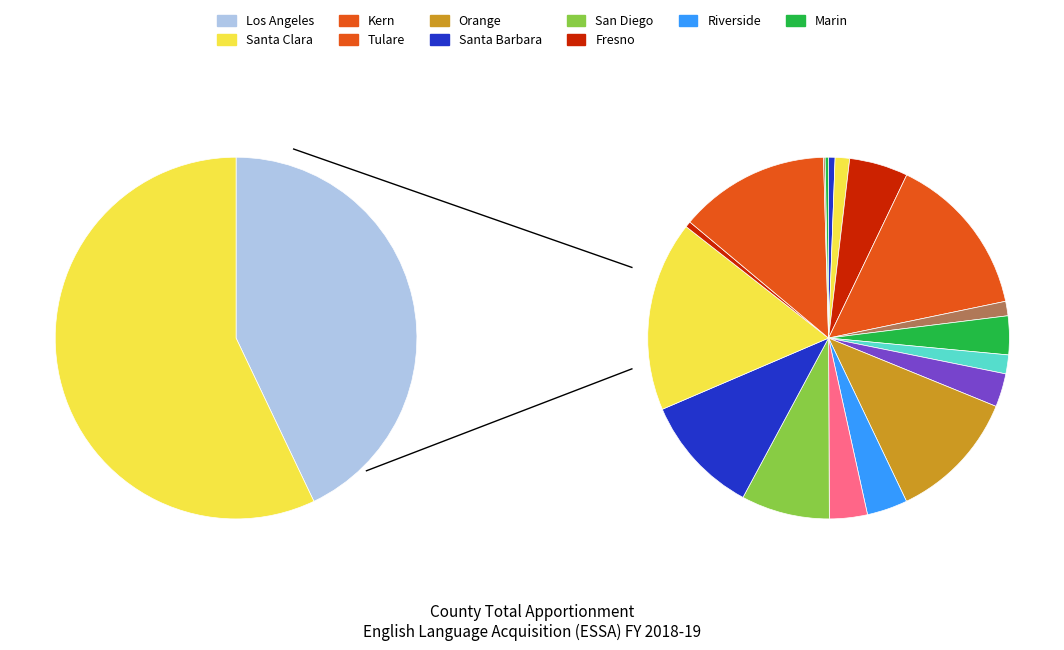

Combined, do Alameda and Merced account for over 50%?

No